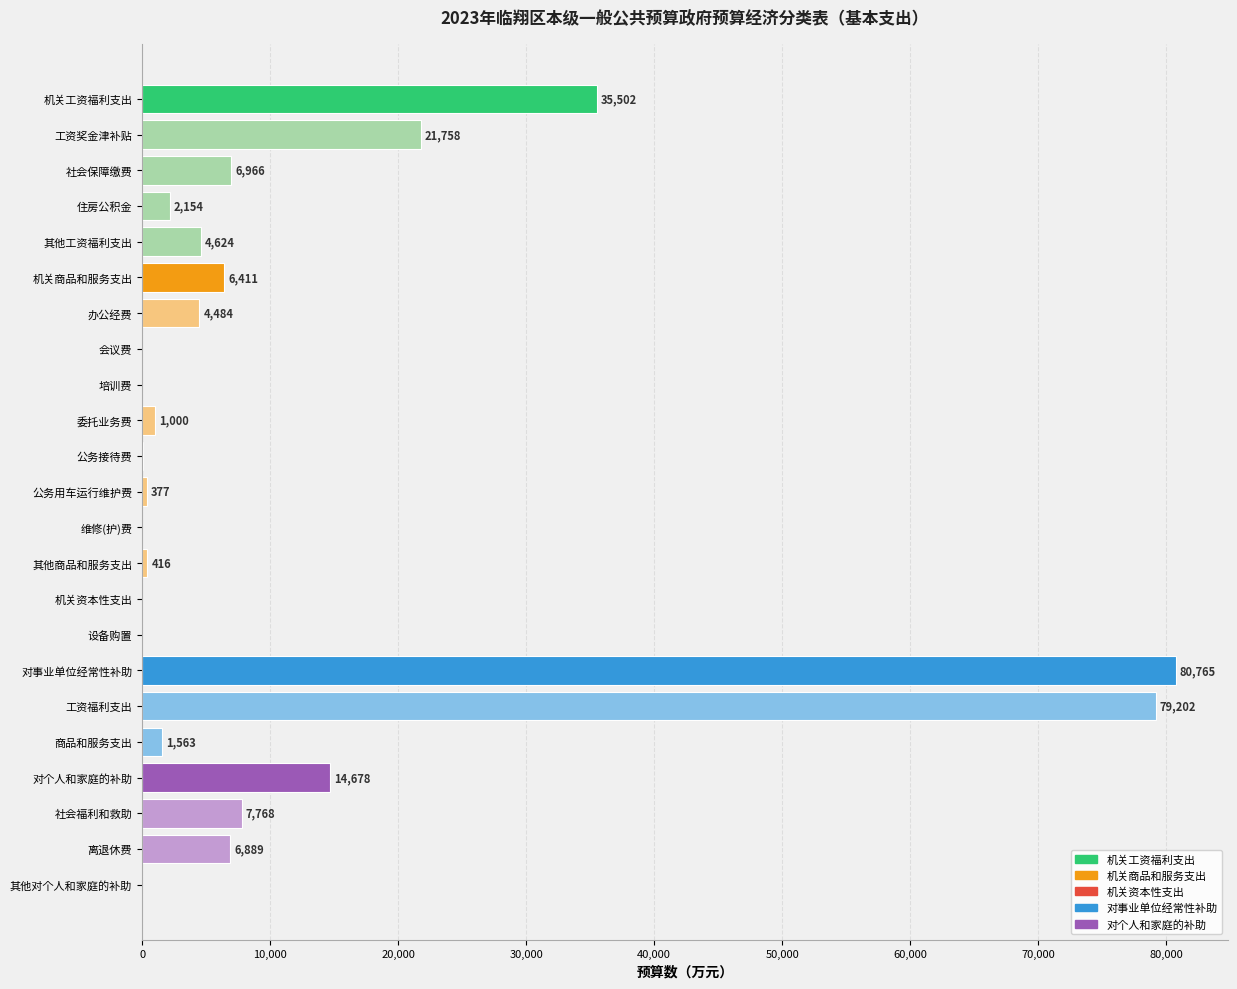

How many series are shown in this chart?

1